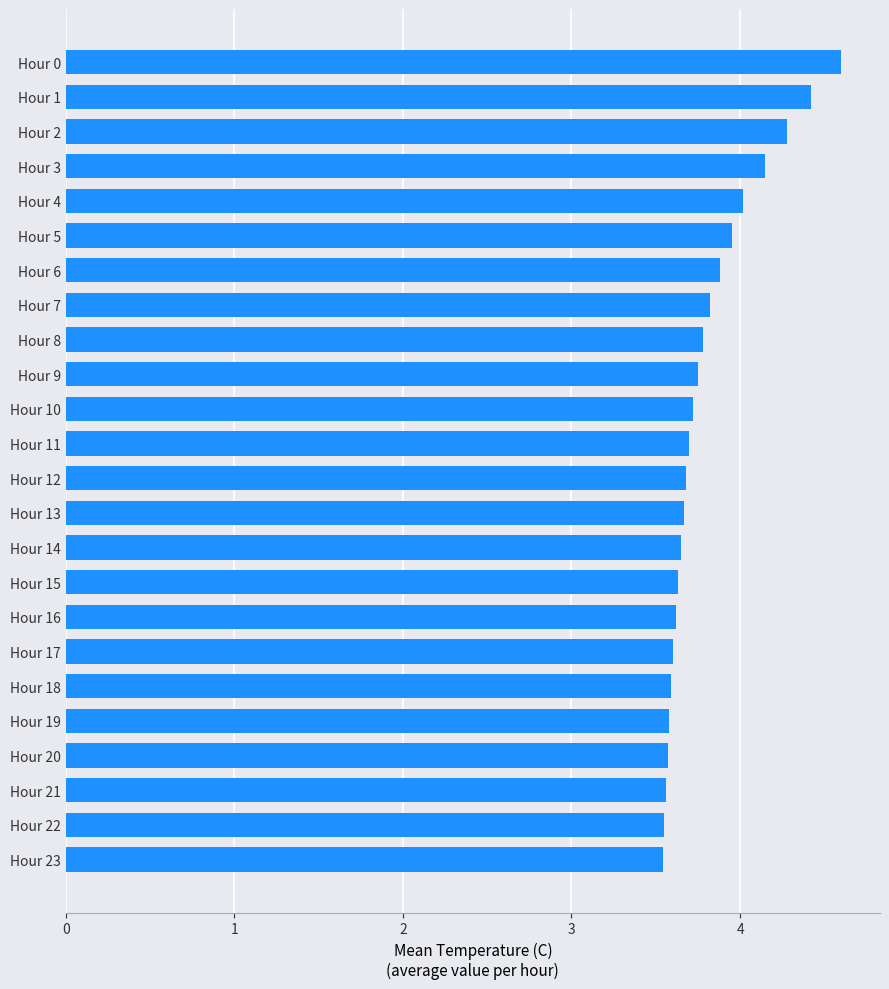

Which has a higher value, Hour 21 or Hour 5?

Hour 5